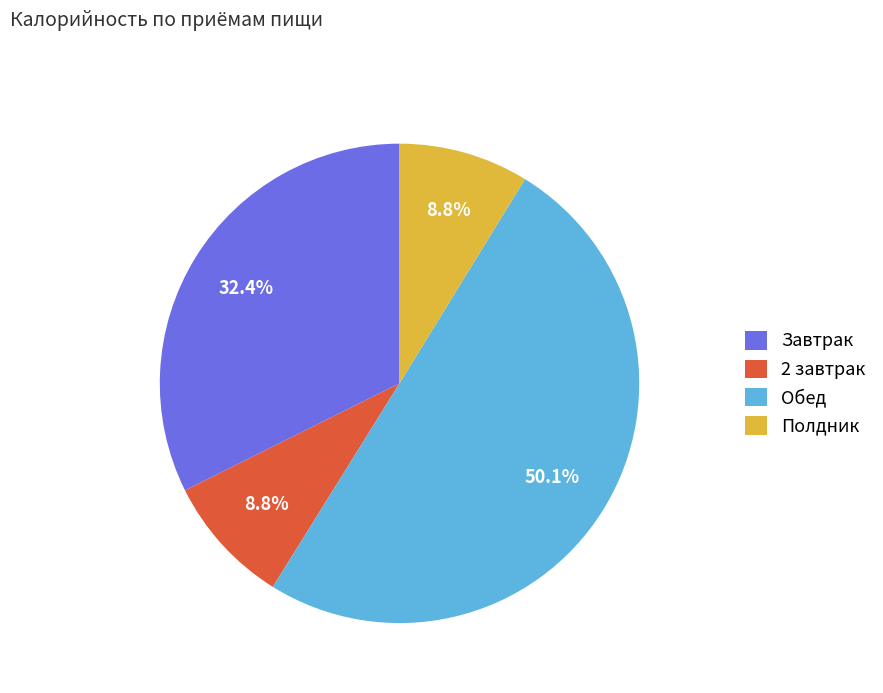

What is the ratio of the value at 2 завтрак to the value at Полдник?

1.0